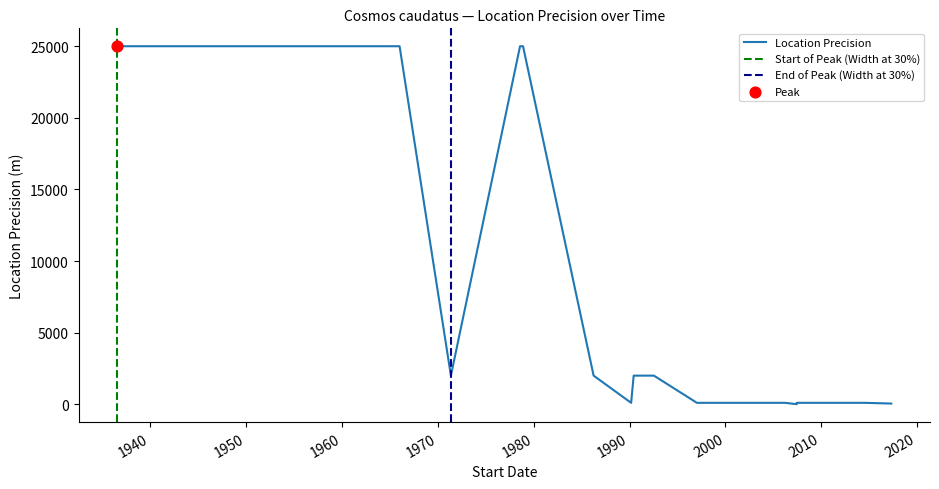

Which has a higher value, 1938-07-14 or 2017-04-23?

1938-07-14